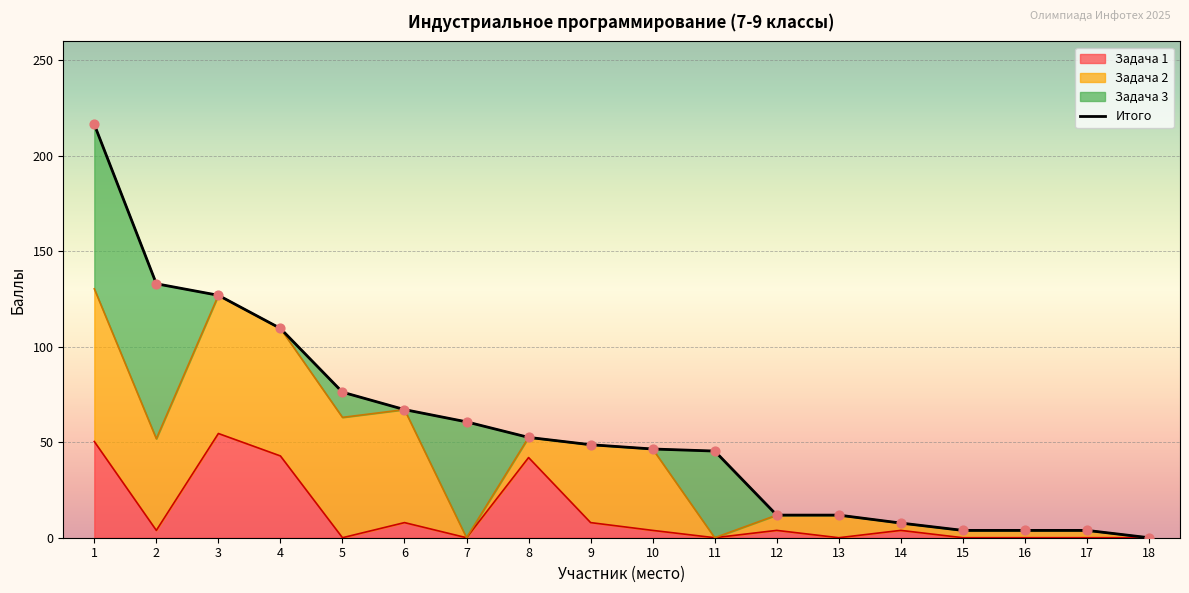

What is the ratio of the value at 8 to the value at 4?

0.5